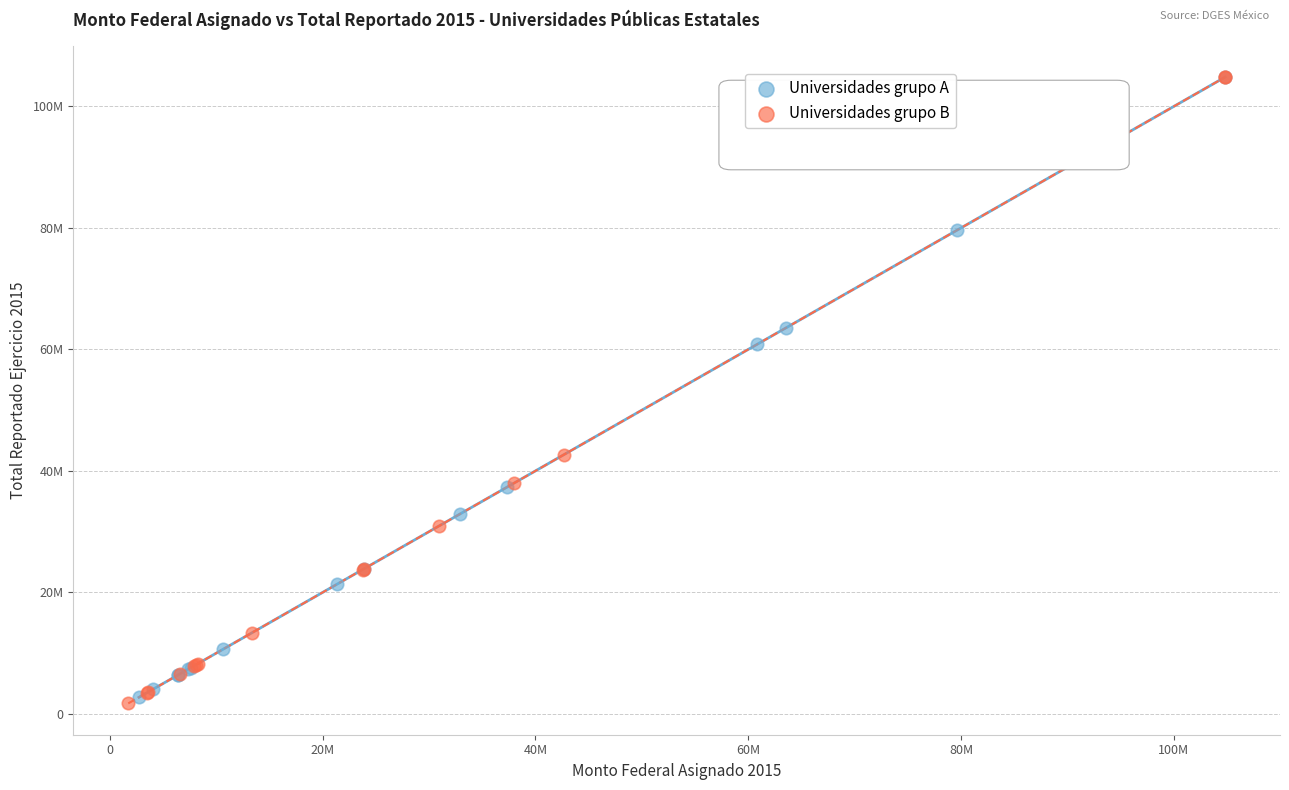

Which series has the widest spread of Y values?

Universidades grupo B